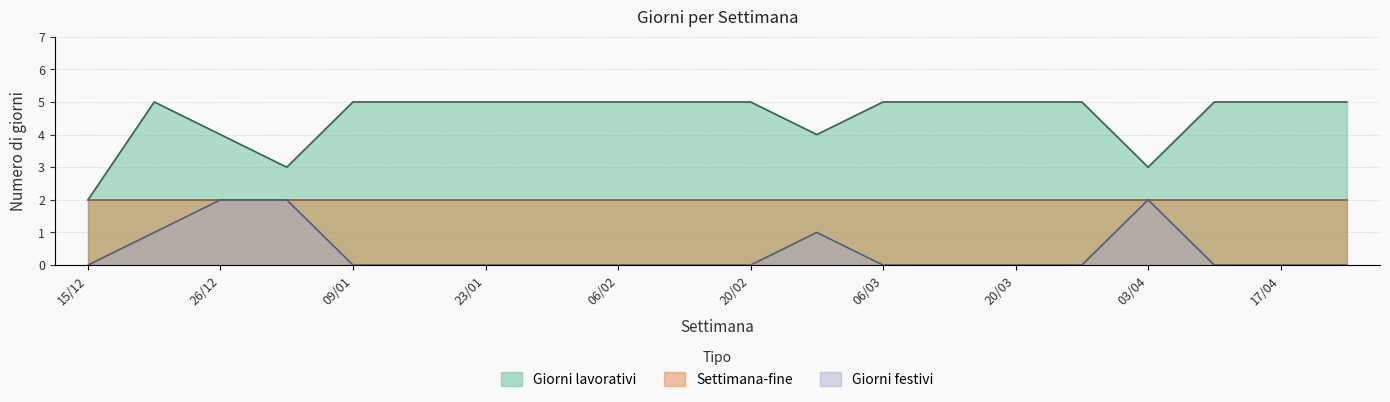

True or false: Giorni festivi has more than 1 points higher than both neighbors.

True